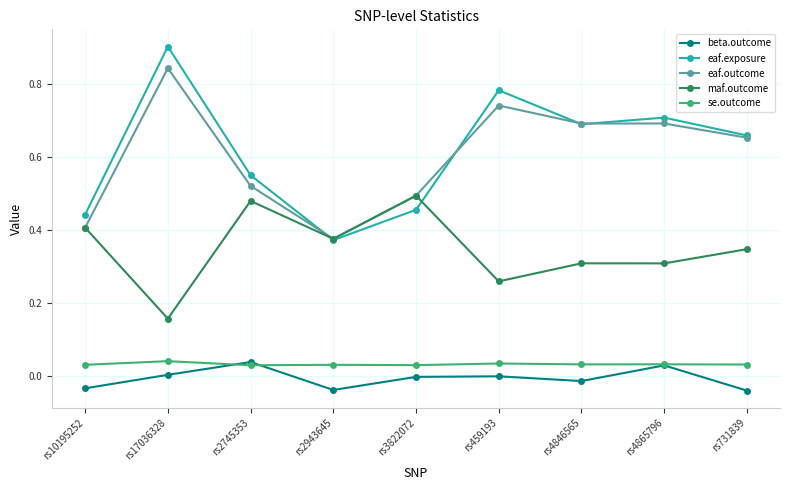

What is the label of the 1st point from the right?

rs731839